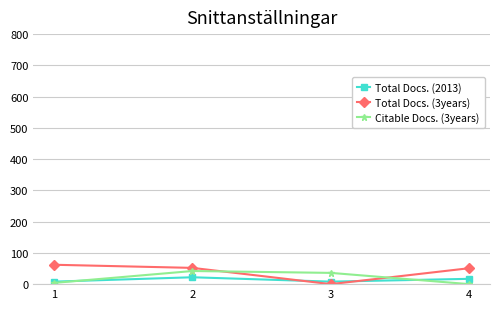

Which series has the widest spread of values?

Total Docs. (3years)